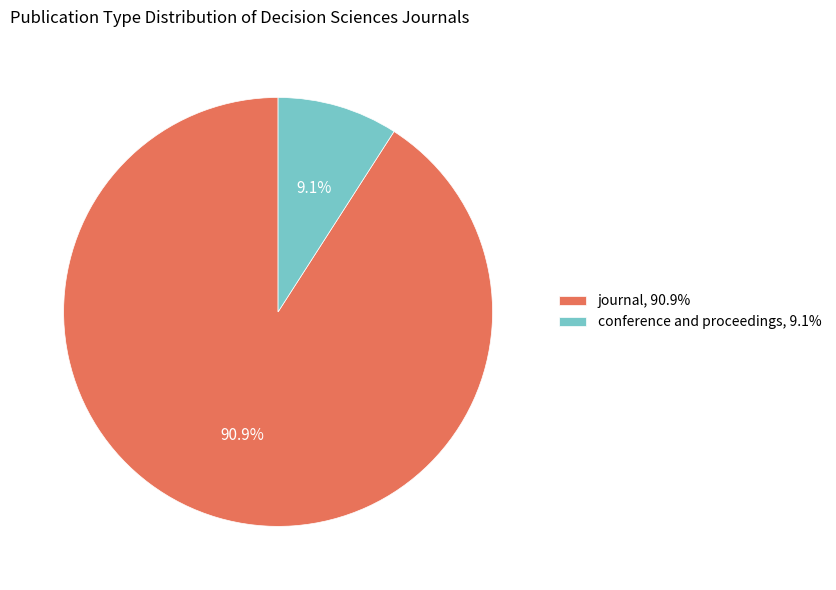

To the nearest percent, what is the combined percentage of journal and conference and proceedings?

100%